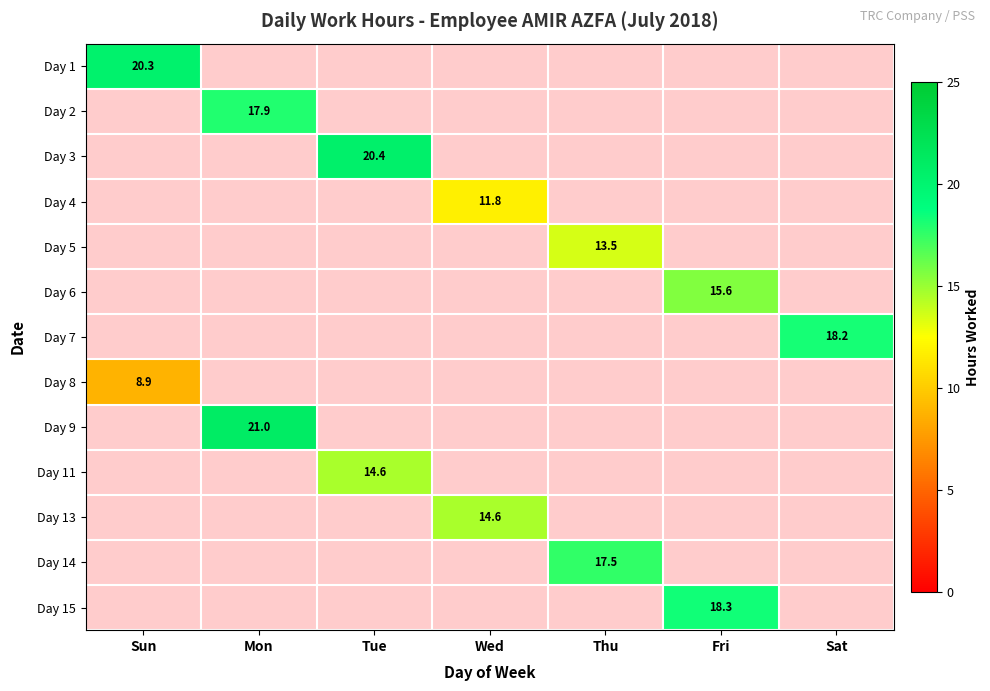

How many values in Day 5 are above zero?

1